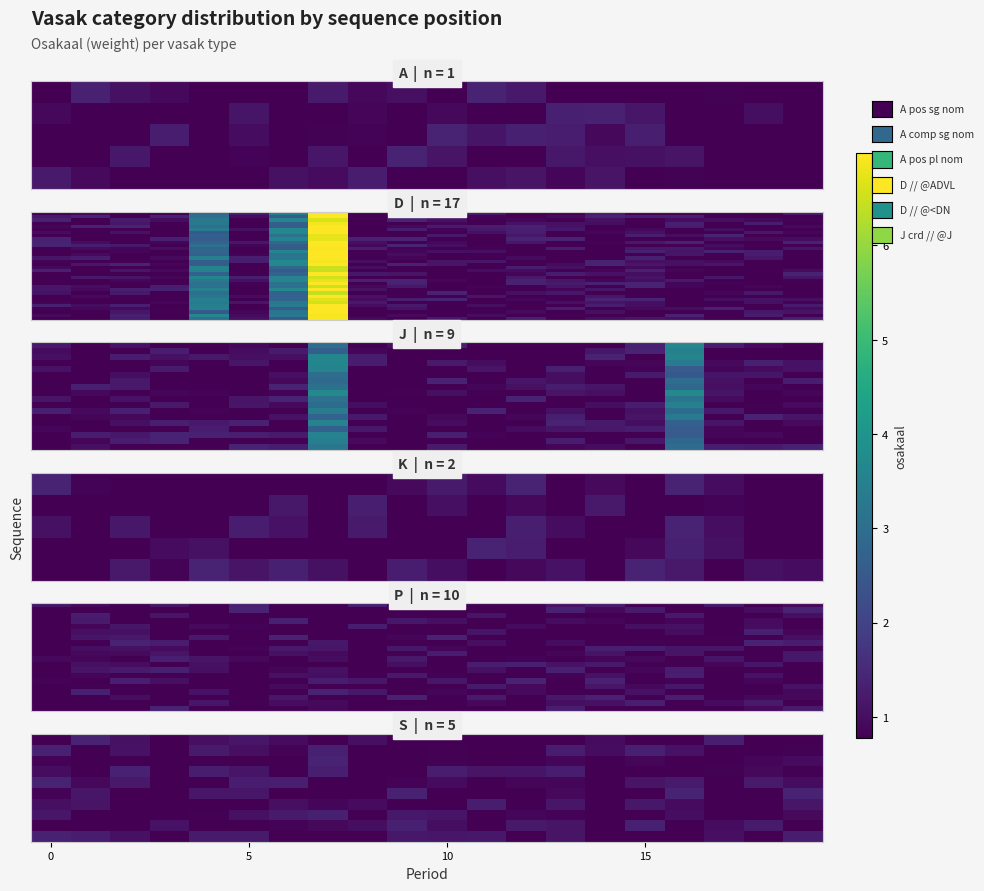

What is the total value across all series at 7?

115.2